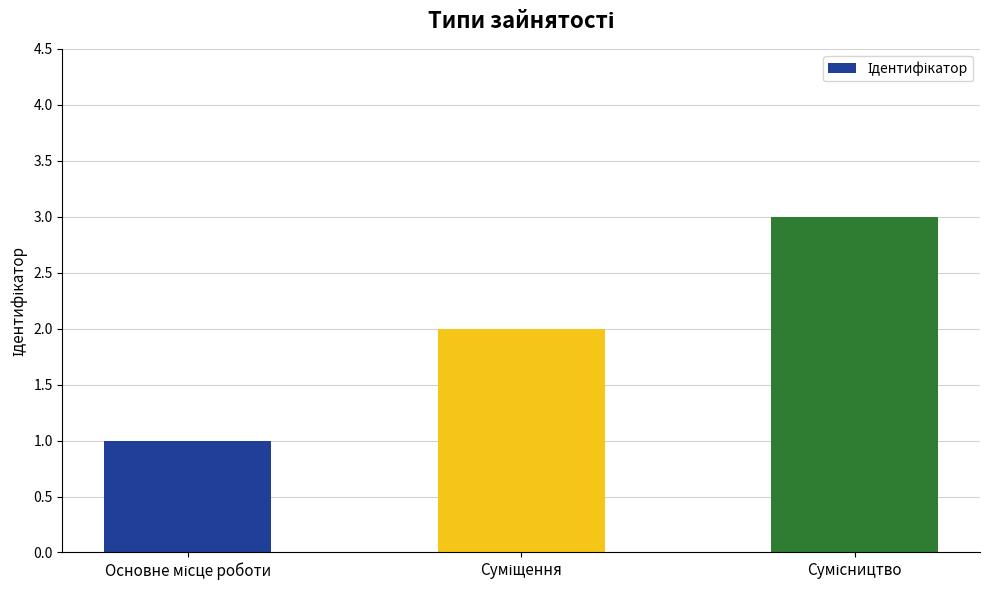

Reading left to right, what are all the values shown in this chart?

1	2	3